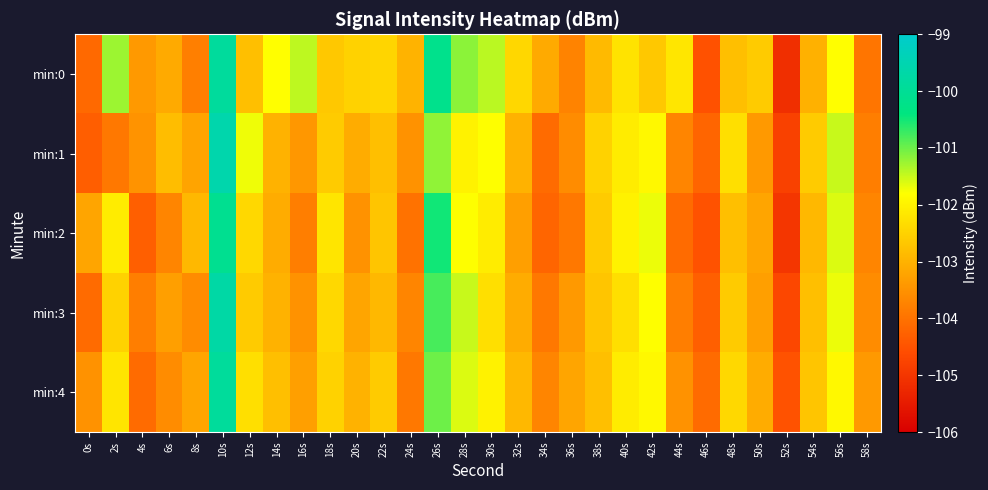

What is the total value across all series at 34s?

-519.0